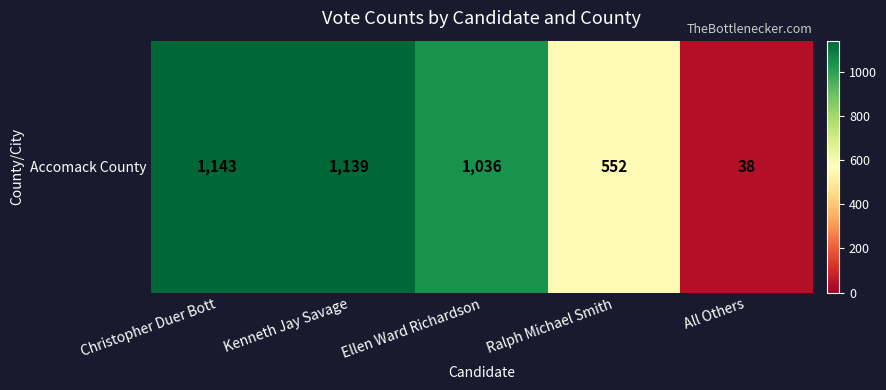

What is the average value?

782